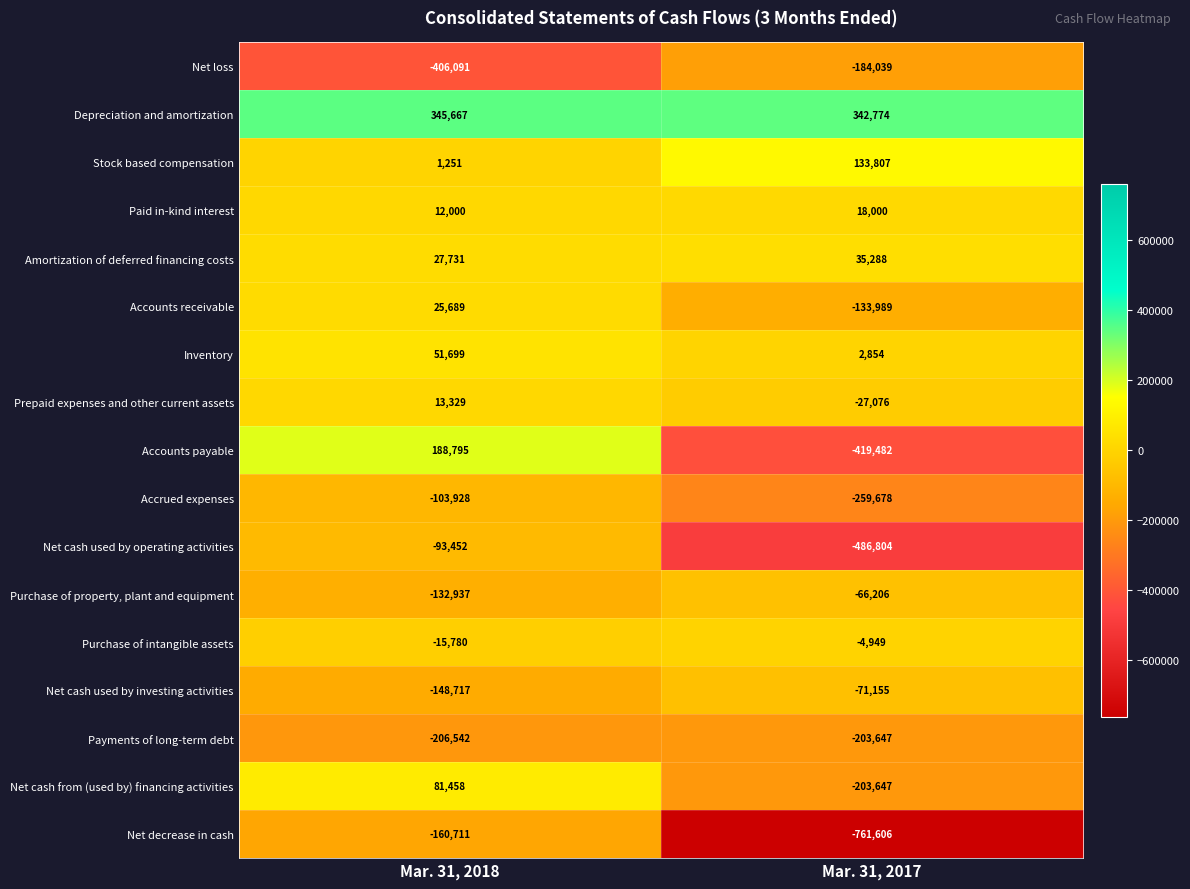

The Accounts receivable series shows -208877 at Mar. 31, 2017. True or false?

False